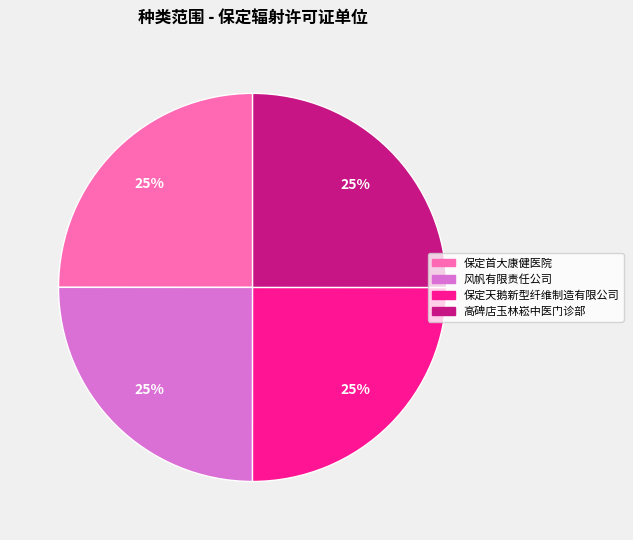

To the nearest percent, what is the average slice percentage?

25%